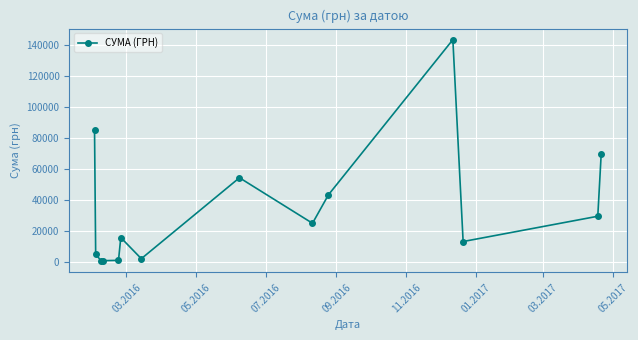

True or false: the data has more than 1 interior local peaks.

True